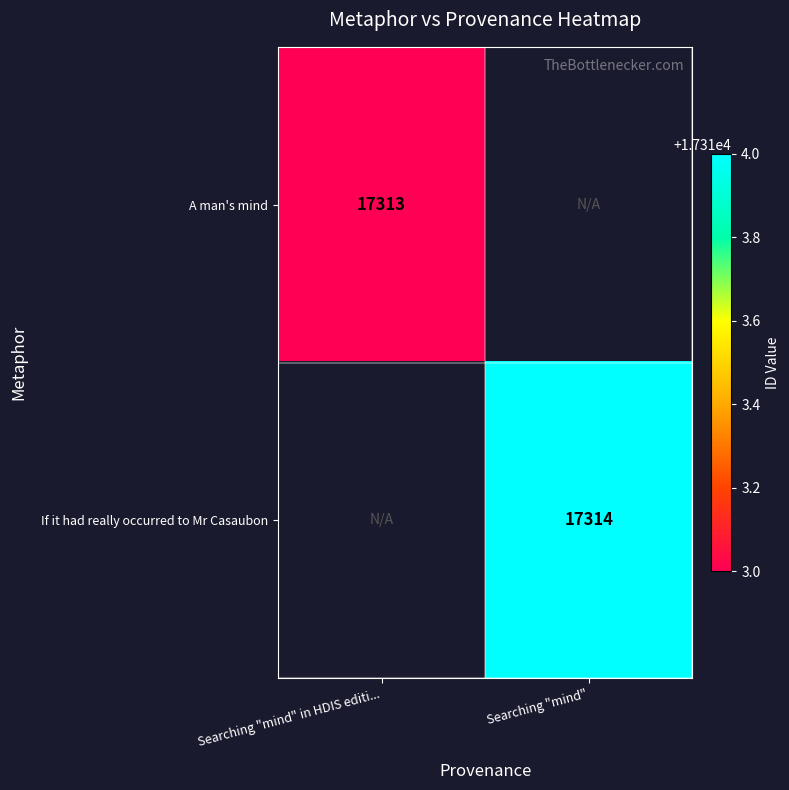

Between Searching "mind" in HDIS editi... and Searching "mind", which is larger?

Searching "mind"